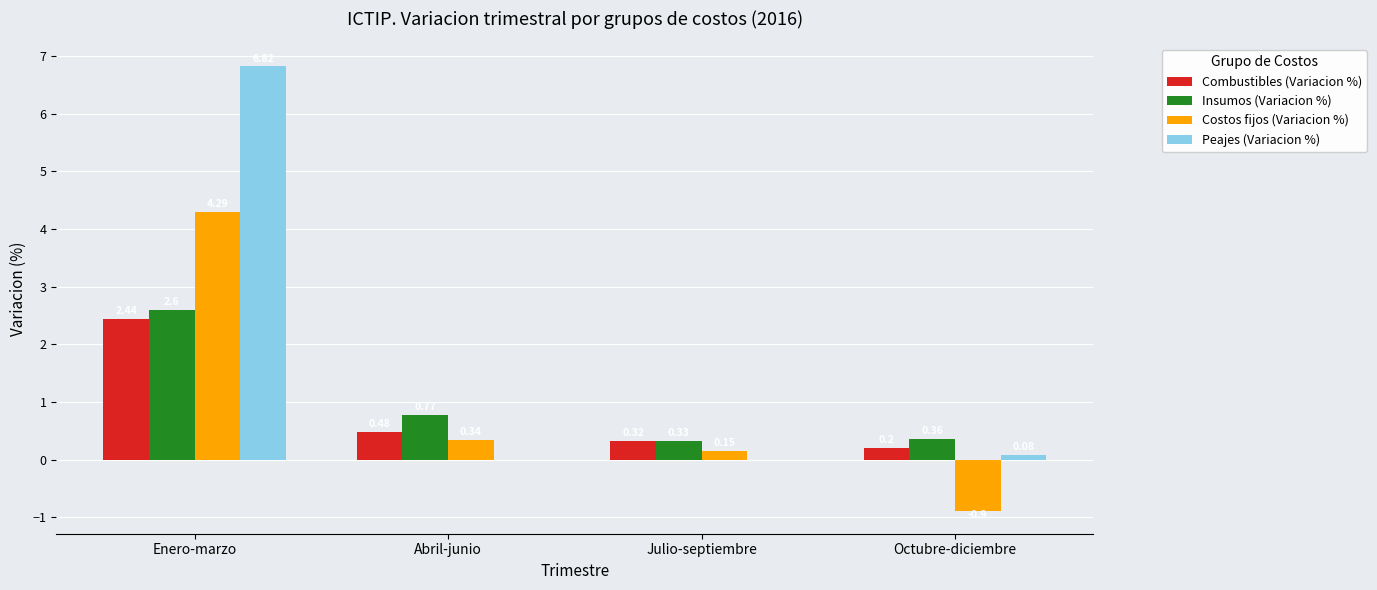

Read the Insumos (Variacion %) value at Enero-marzo.

2.6